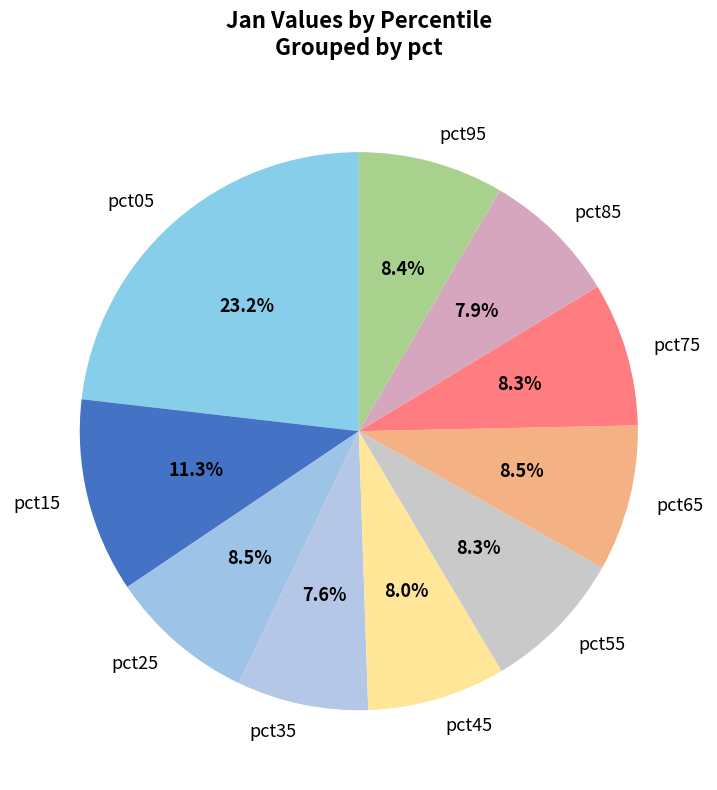

Count the number of slices in the pie.

10